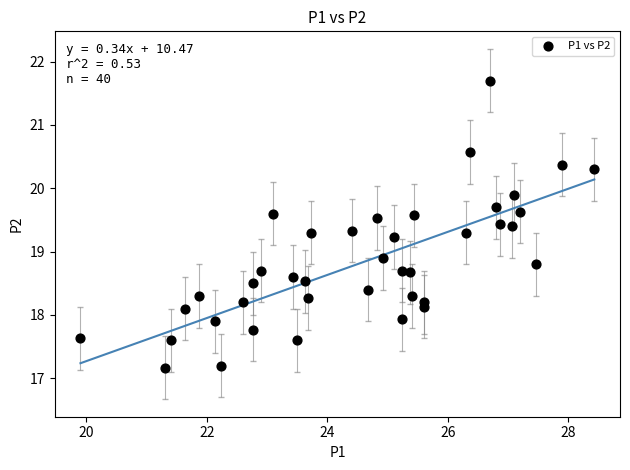

What Y value in the scatter plot is closest to 19?

18.9